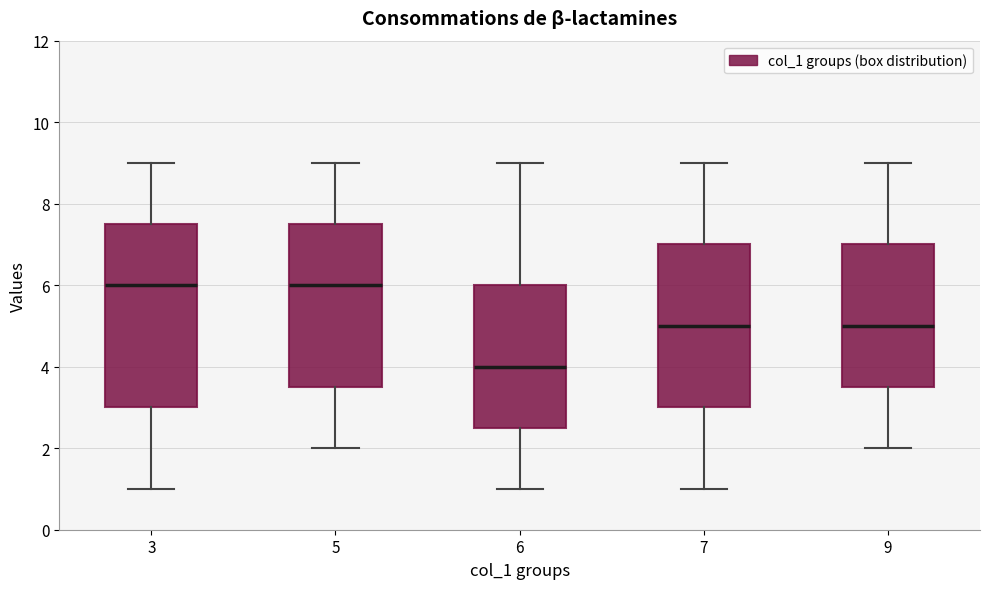

Where is the lower edge of the box at x = 9 on the y-axis? The values are not printed on the chart, so give them approximately, as read against the axis.

3.6